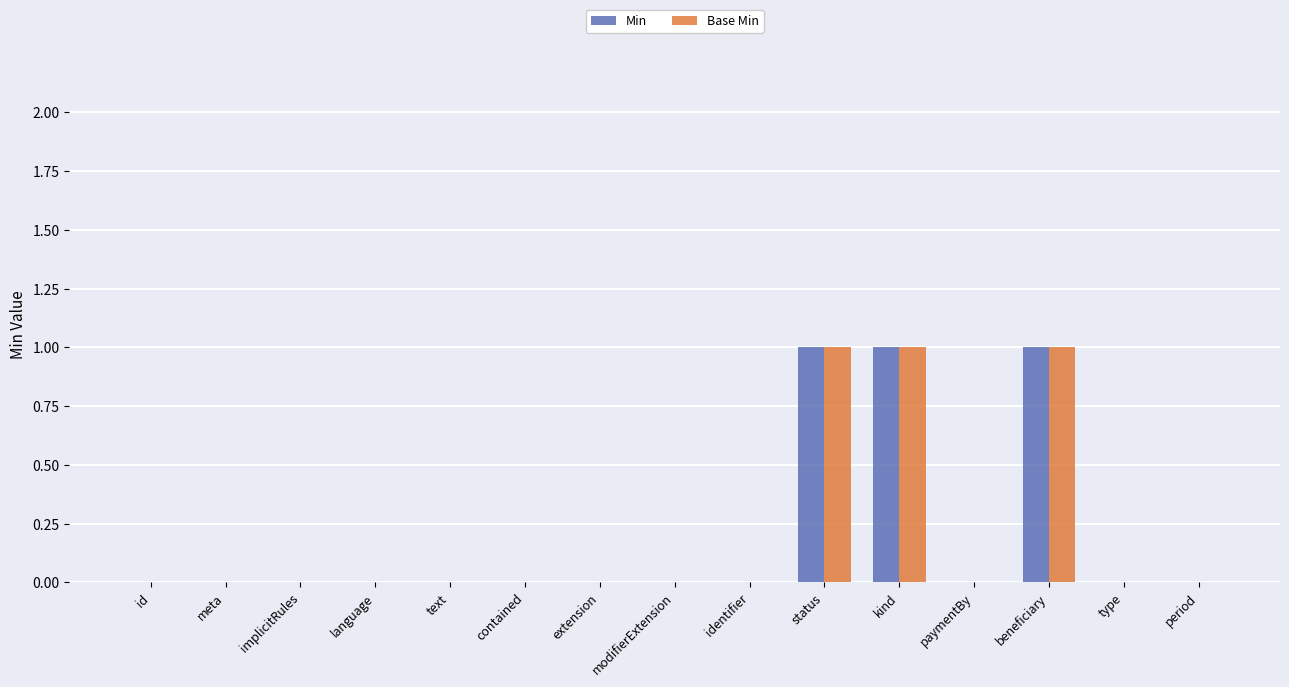

What is the sum of all Min values?

3